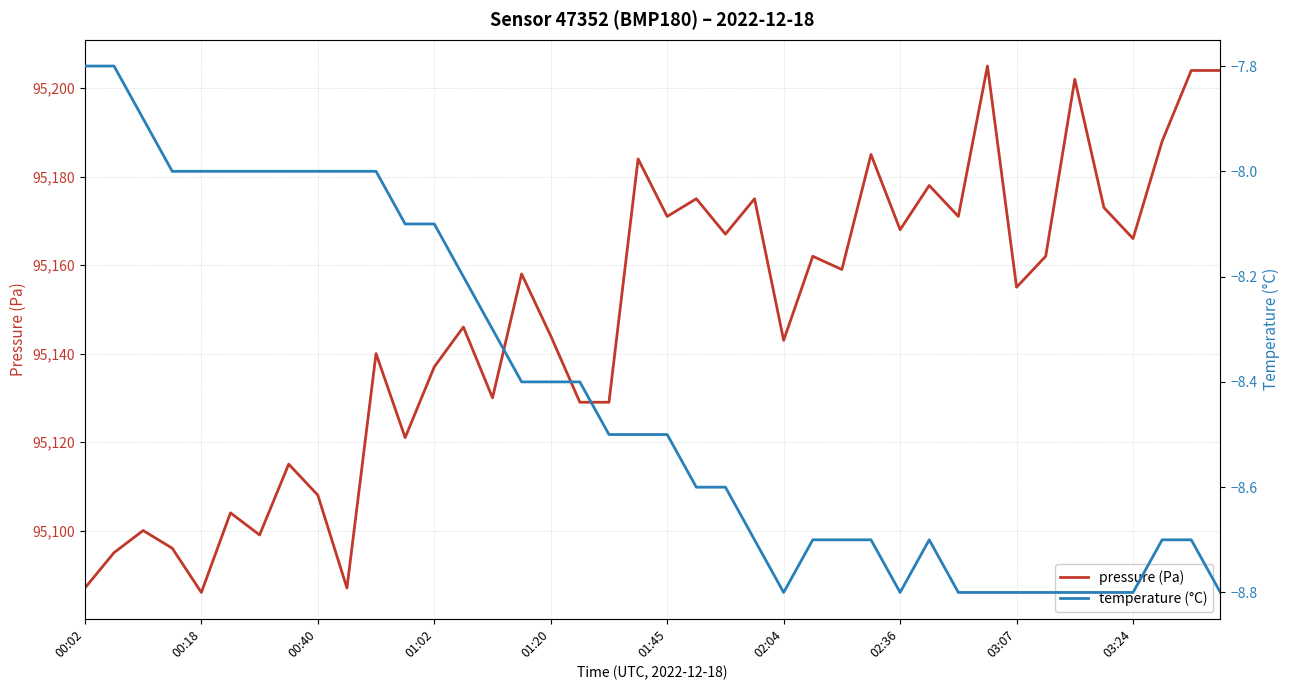

List the series in order of their overall mean, lowest first.

temperature (°C), pressure (Pa)